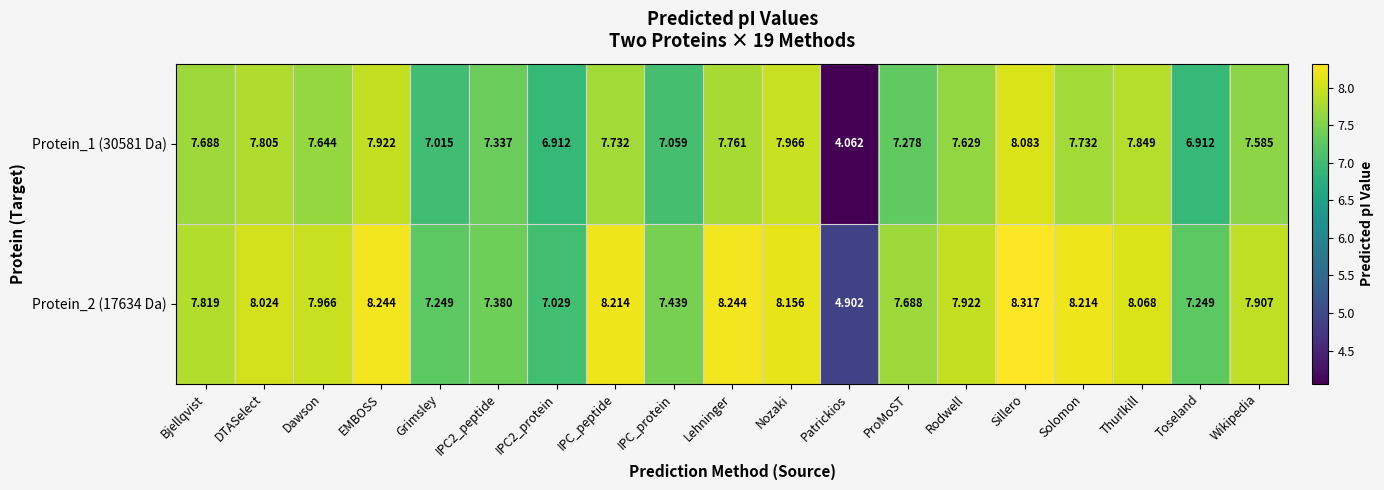

At which category does the chart reach its peak across all series?

Sillero